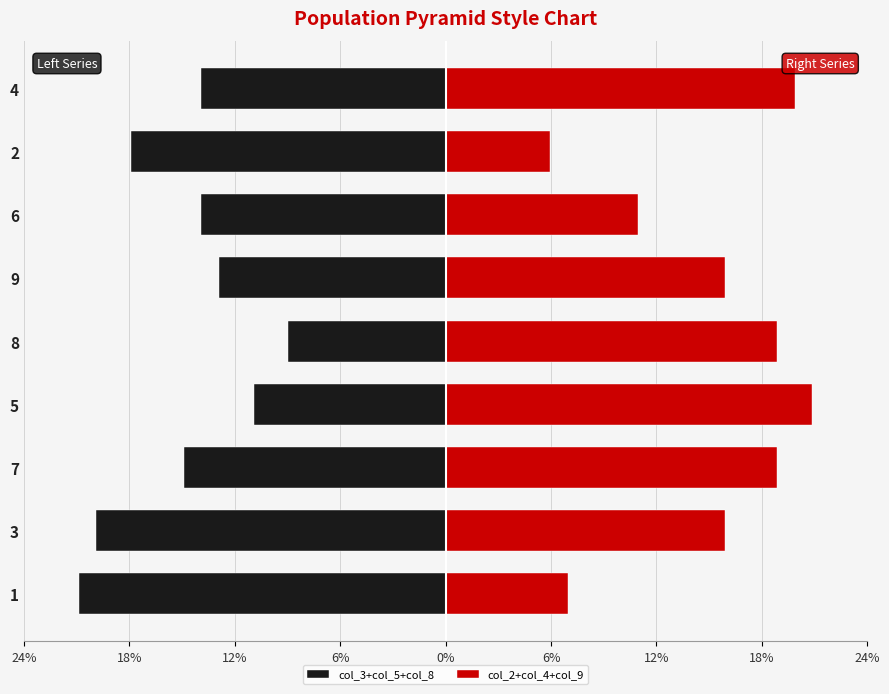

The value of col_2+col_4+col_9 at 9 is 8. True or false?

False